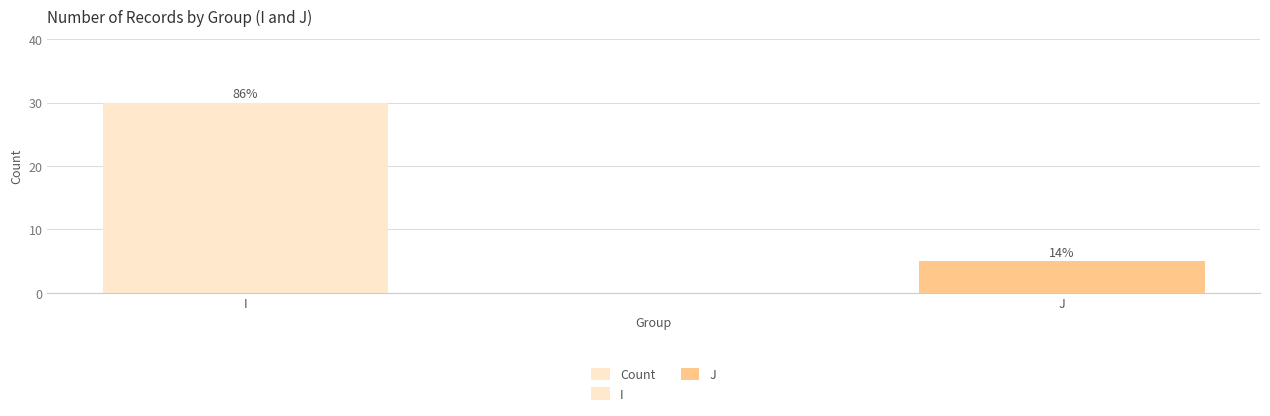

Count the number of data series in this chart.

1